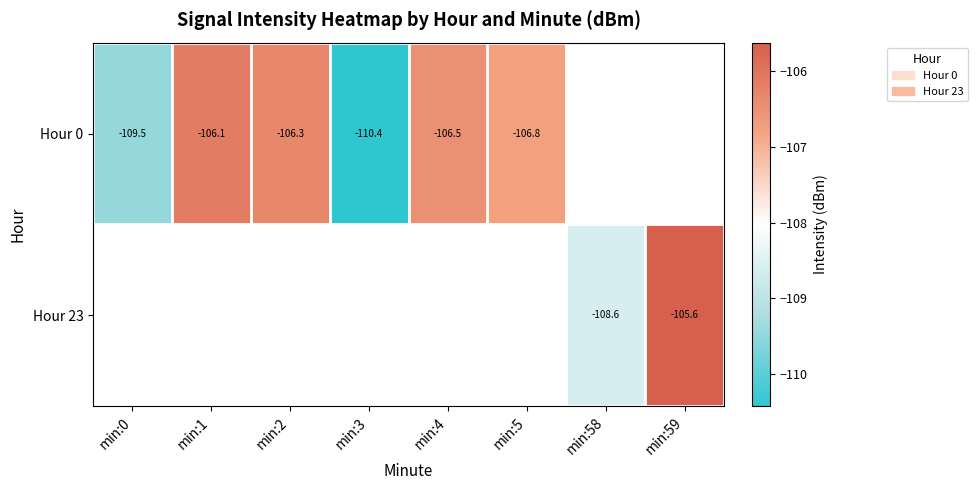

Read the Hour 0 value at min:1.

-106.1